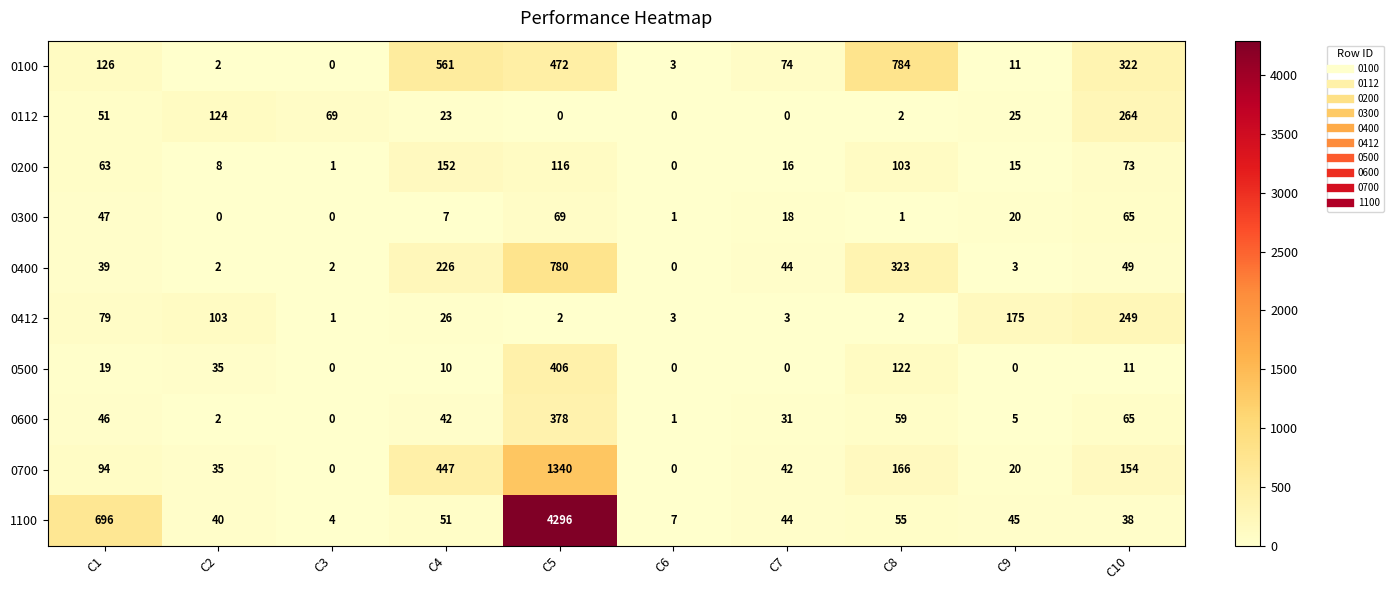

Is it true that 0200 equals -55 at C6?

False